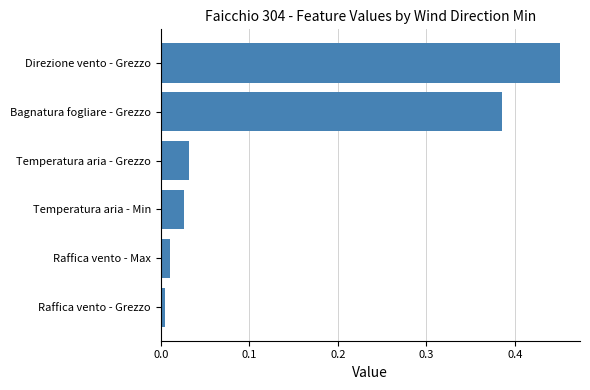

How many categories are shown in the chart?

6